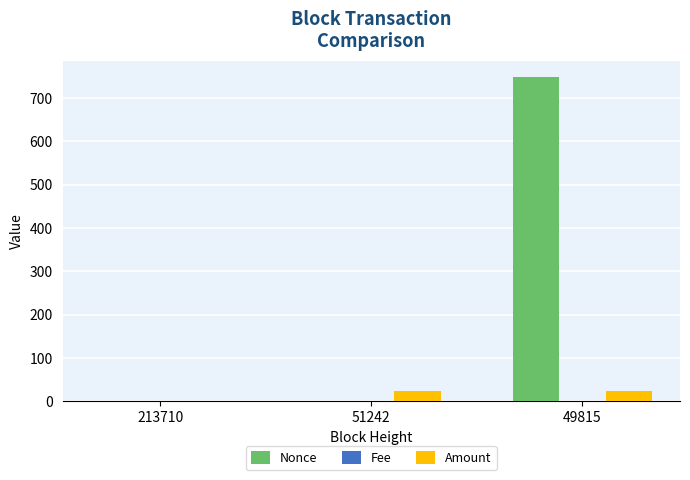

Which series has the largest total across all categories?

Nonce